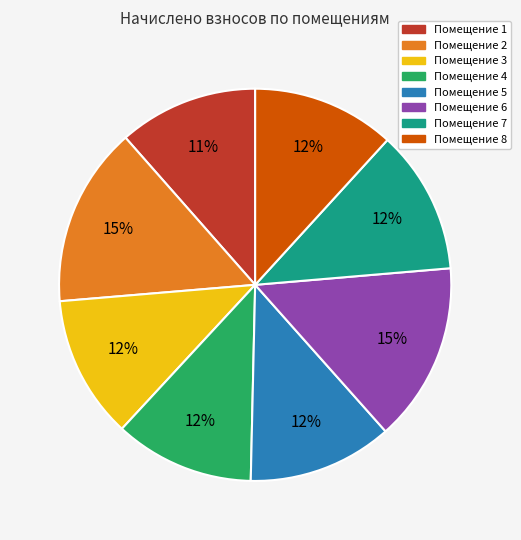

Is there a majority slice in this chart?

No